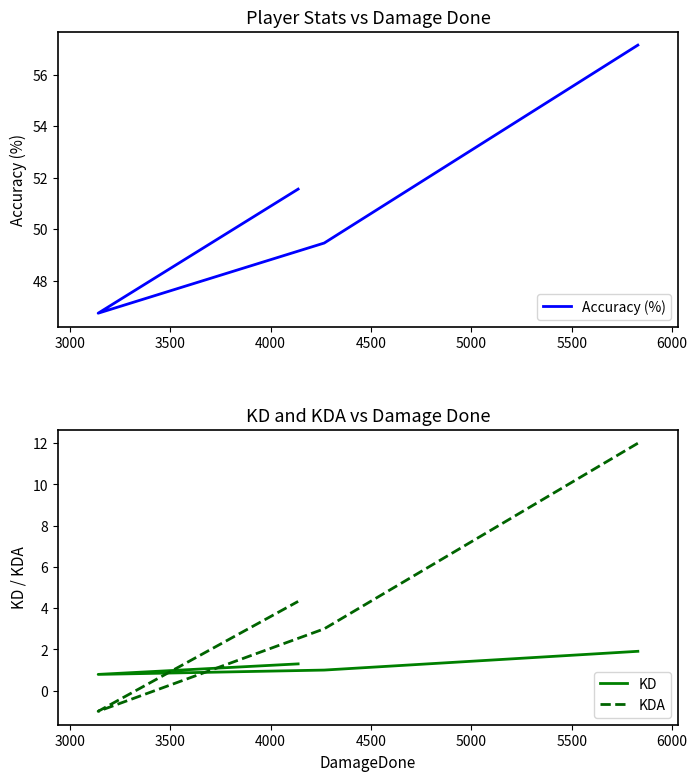

What is the difference between the maximum and minimum values in the Accuracy (%) series?

10.4